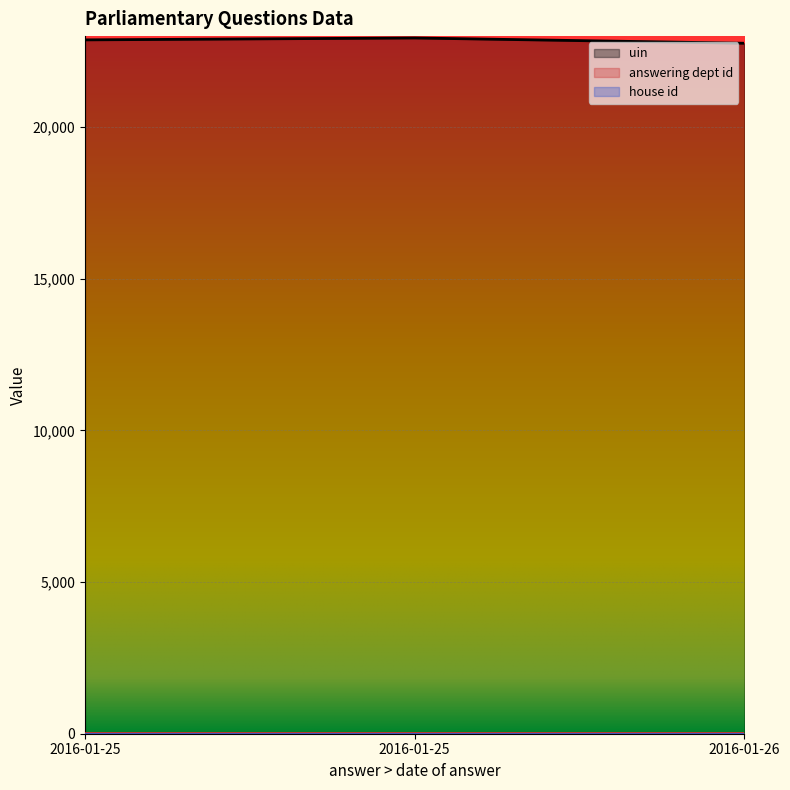

What is the lowest value of the answering dept id series?

13